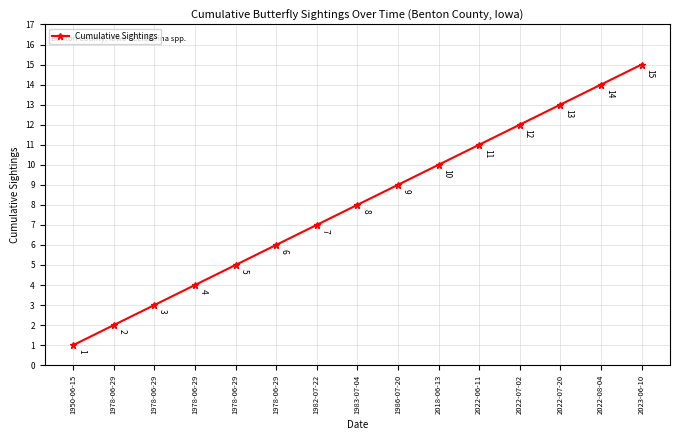

How many distinct data groups are displayed?

1